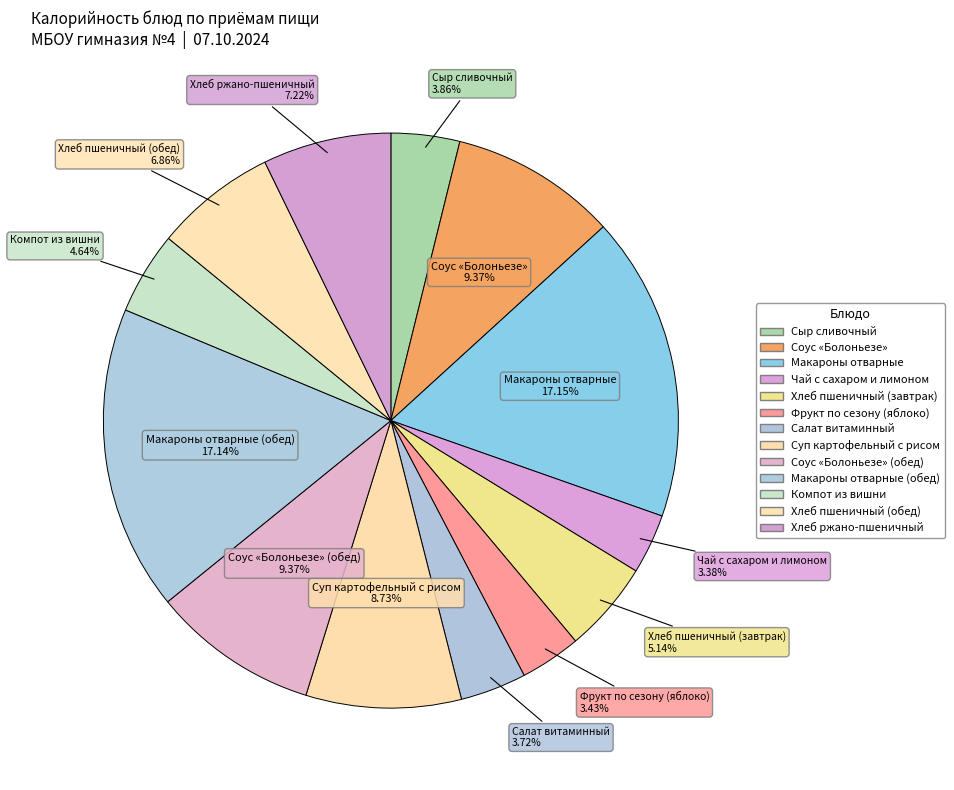

Count the number of slices in the pie.

13